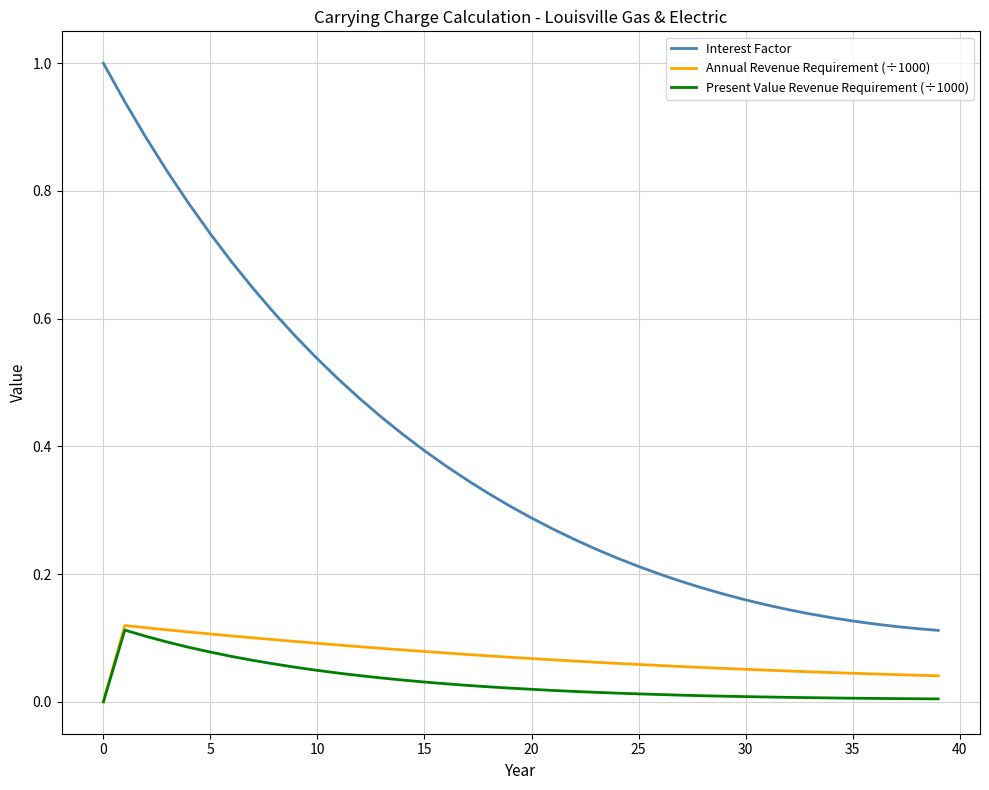

True or false: Present Value Revenue Requirement (÷1000) and Interest Factor intersect in this chart.

False